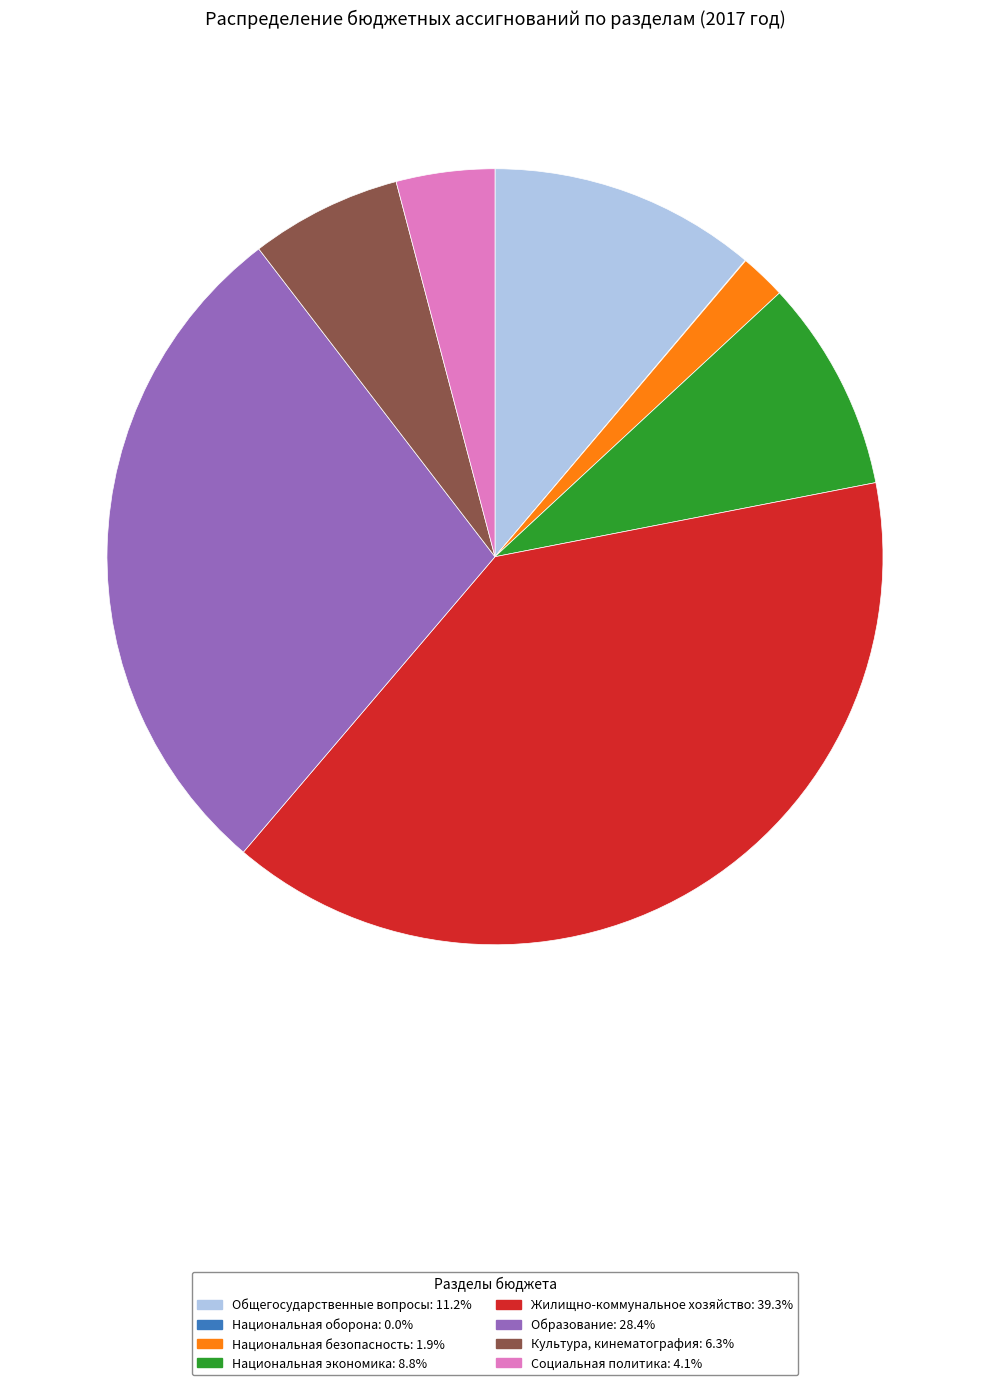

Do Жилищно-коммунальное хозяйство: 39.3% and Национальная безопасность: 1.9% together represent more than half of the pie?

No